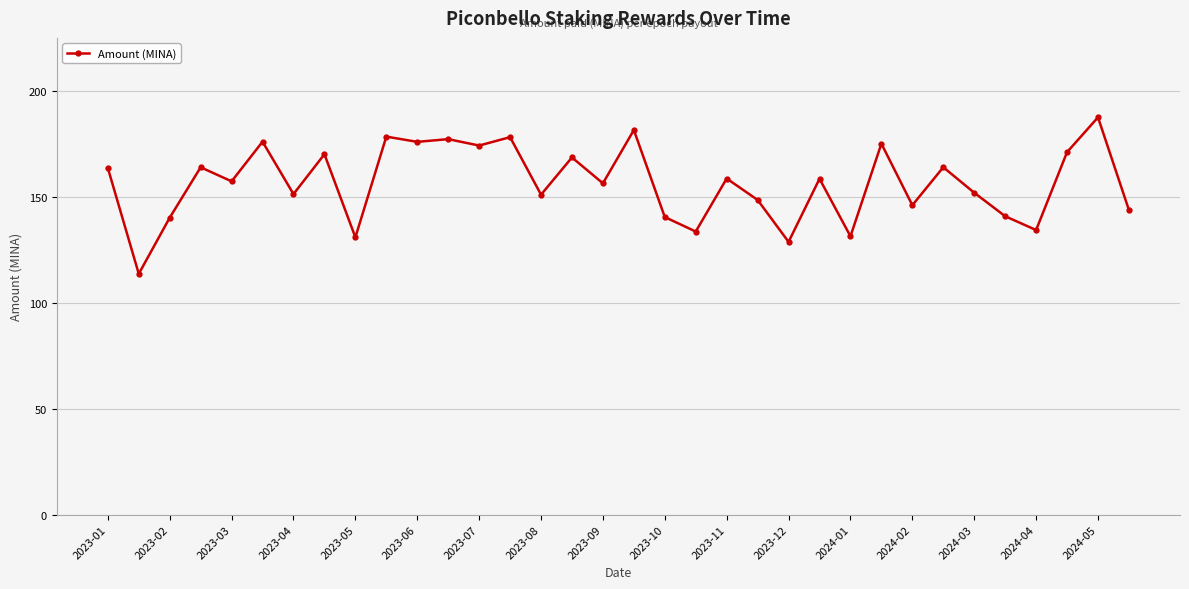

How many lines are shown in the chart?

1